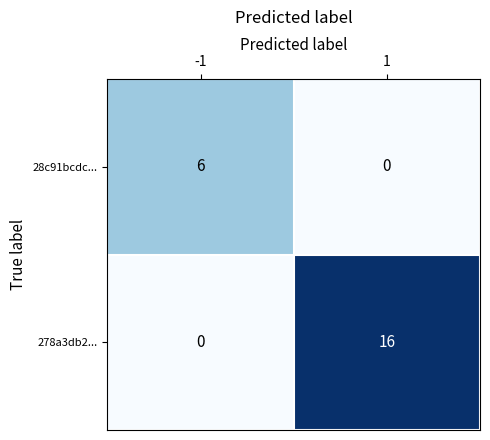

What is the difference between the 278a3db2... values at -1 and 1?

16